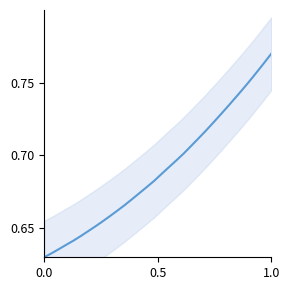

What is the difference between the maximum and minimum values?

0.1